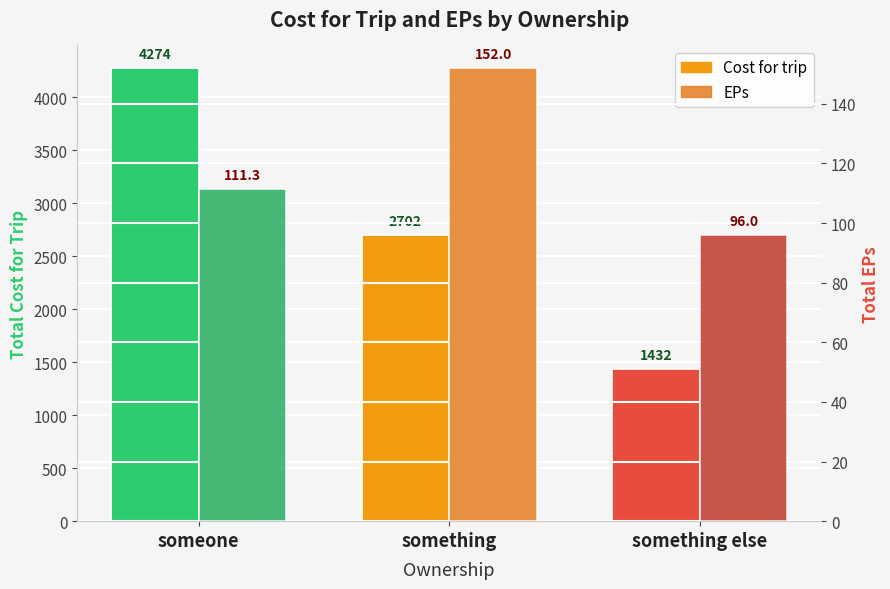

What are all the series names shown in the legend?

Cost for trip, EPs